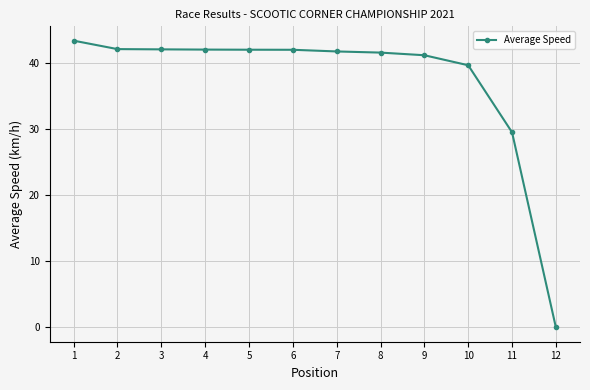

The value at 1 is 10.2. True or false?

False